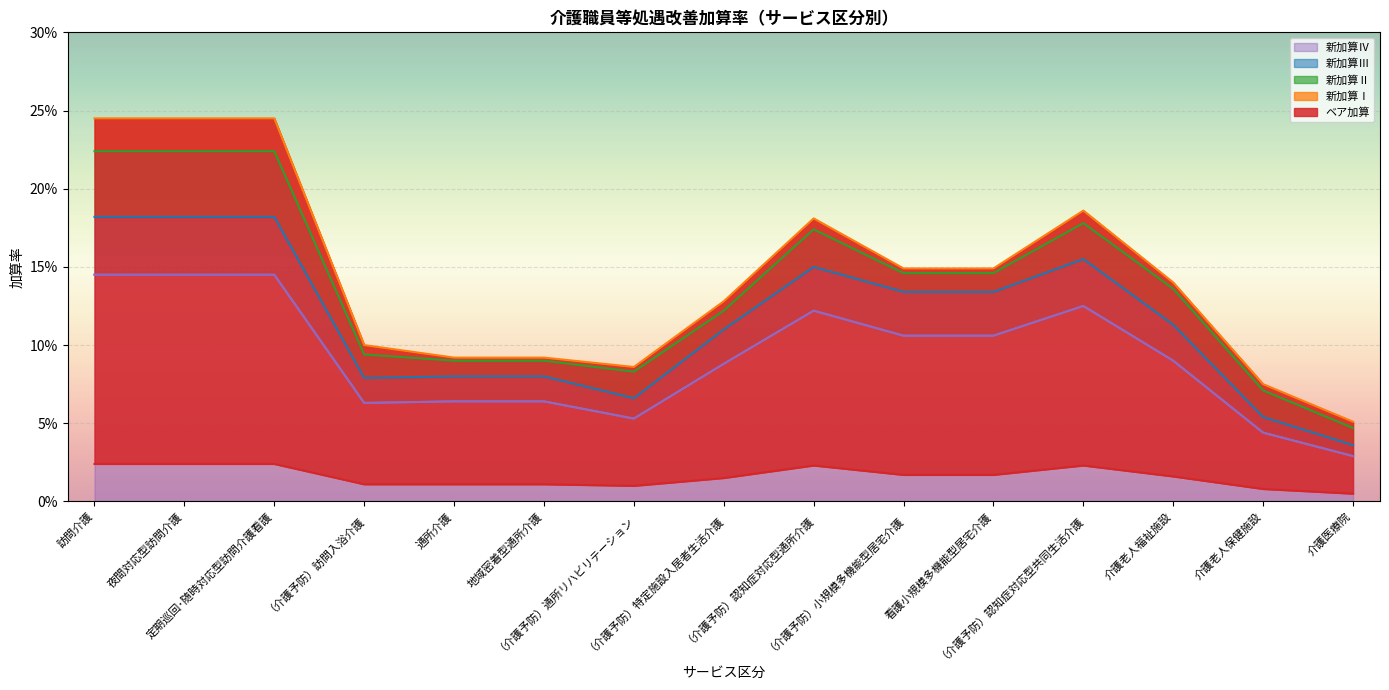

At which label is ベア加算 closest to 0?

介護医療院